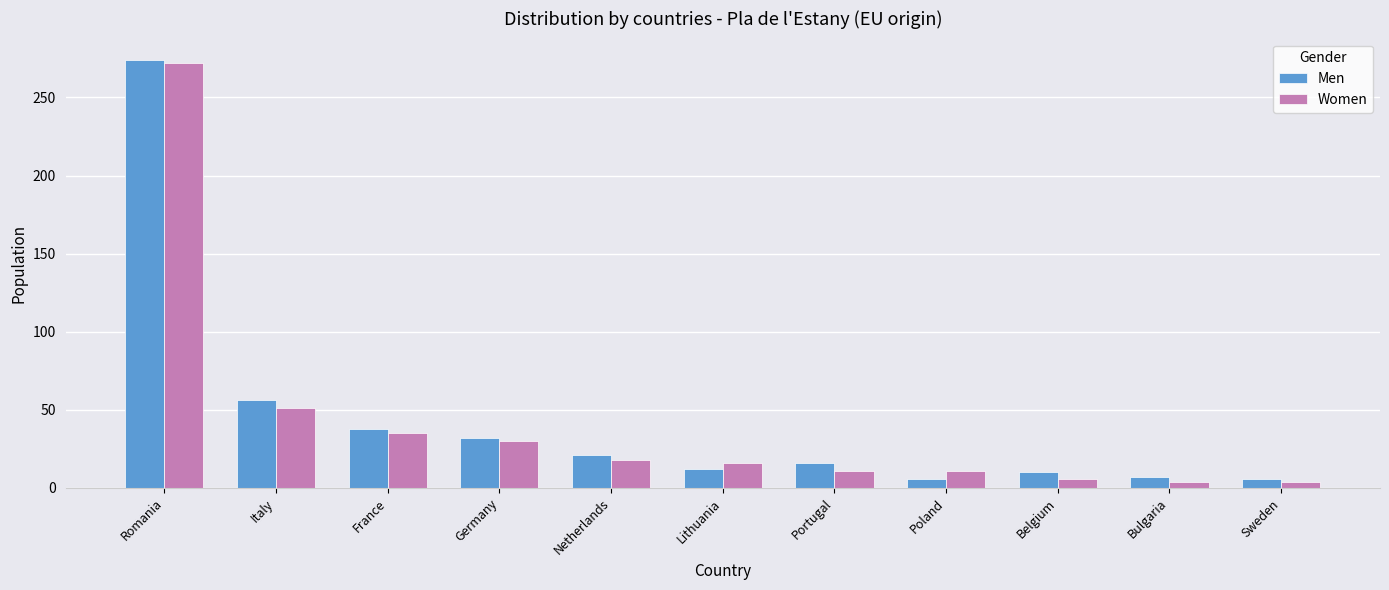

How many bars are there in total?

22